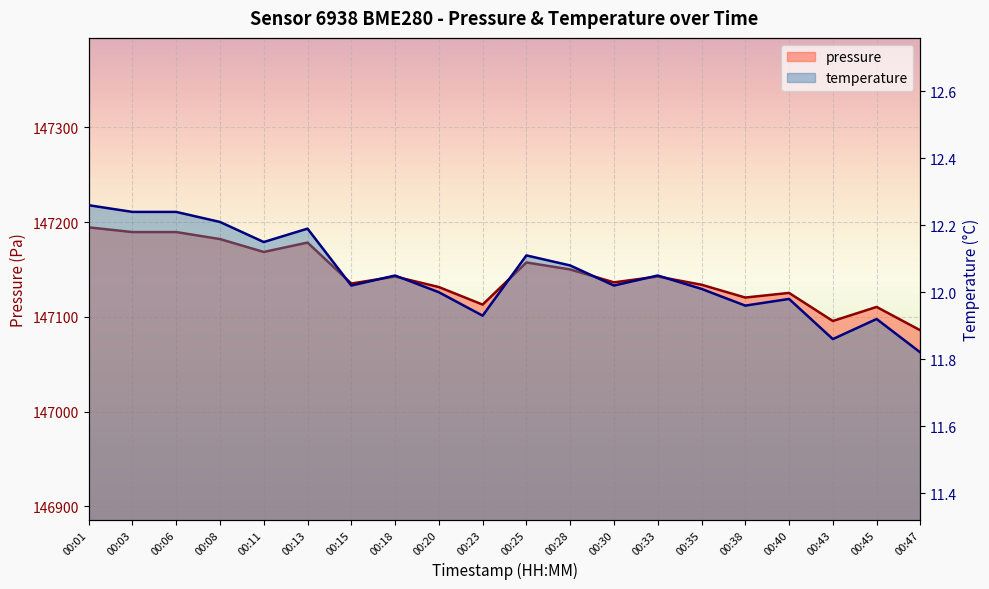

The value of temperature at 00:25 is 7.5. True or false?

False